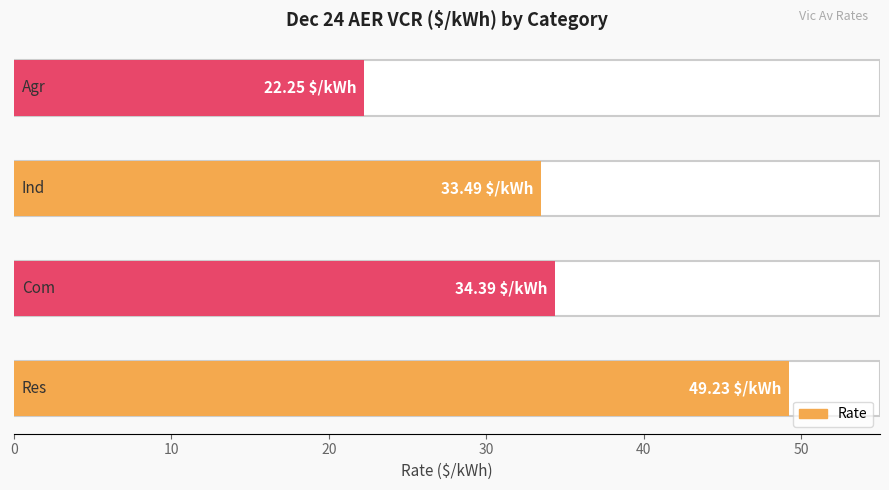

Read the value at 20.

33.5